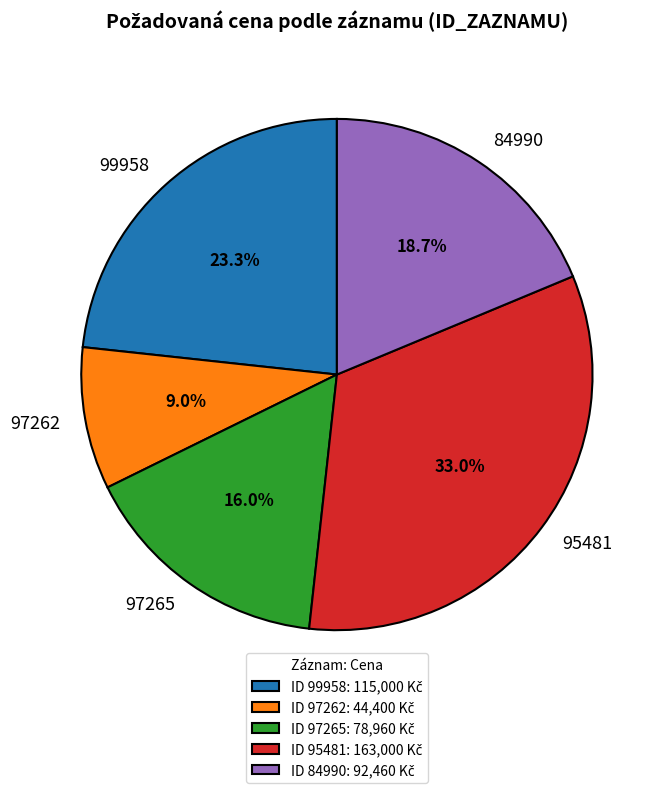

Combined, do 97265 and 97262 account for over 50%?

No